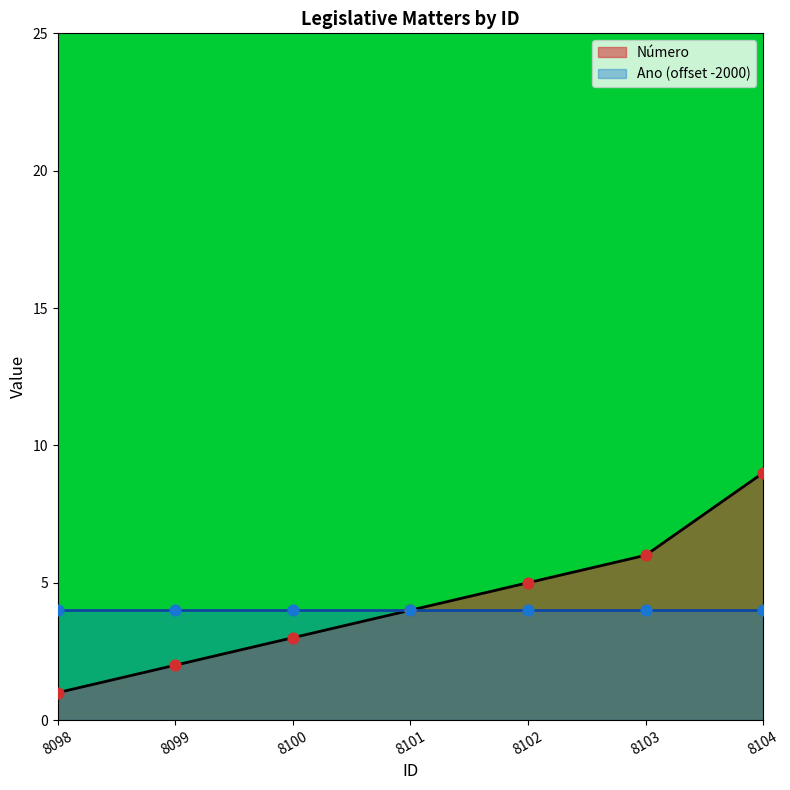

At which category is the sum across all series the highest?

8104